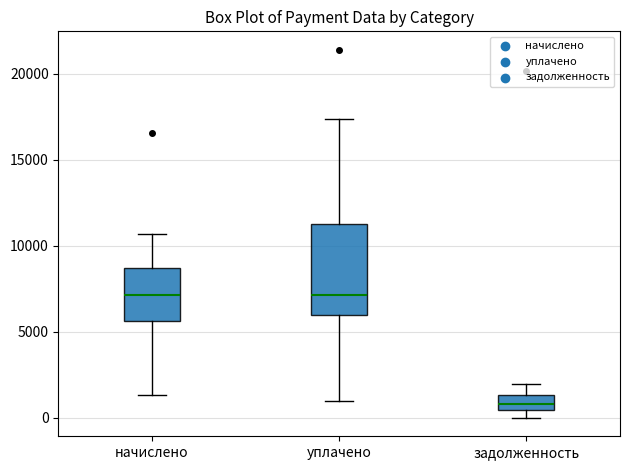

Reading left to right, read every box against the y-axis: the position of its median line, the range the box covers, and the ends of its whiskers. The values are not printed on the chart, so give them approximately, as read against the axis.

начислено: median 7000, box 5500 to 8500, whiskers 1500 to 10500
уплачено: median 7000, box 6000 to 11500, whiskers 1000 to 17500
задолженность: median 1000, box 500 to 1500, whiskers 0 to 2000